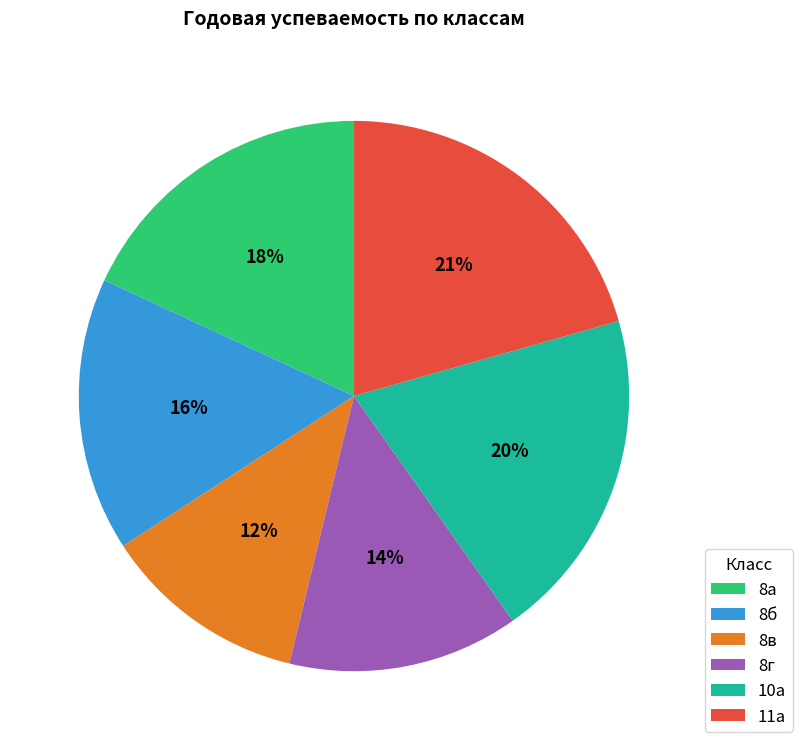

Is it true that 8б is 16% of the pie?

True